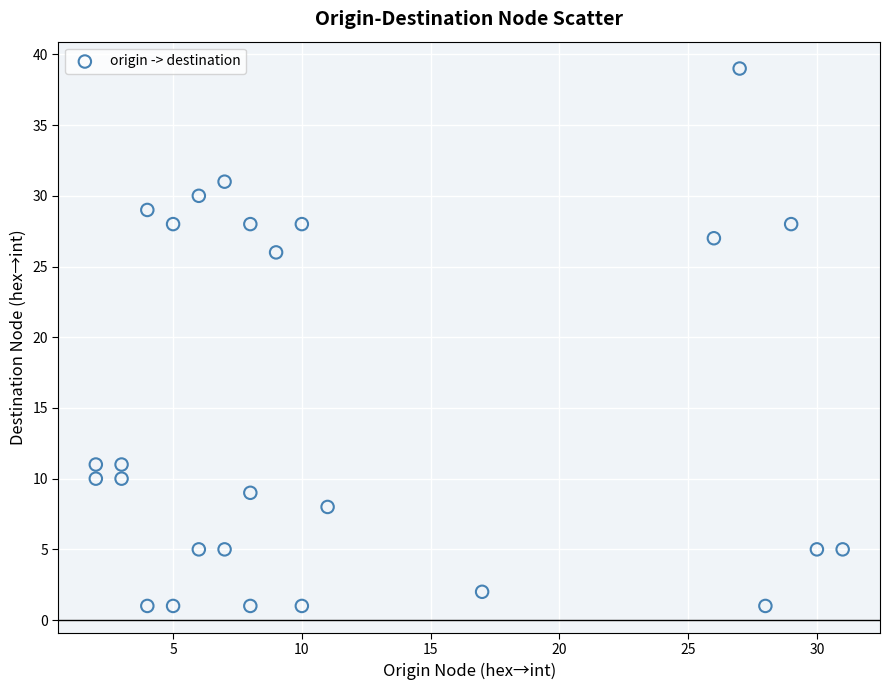

What Y value in the scatter plot is closest to 20?

26